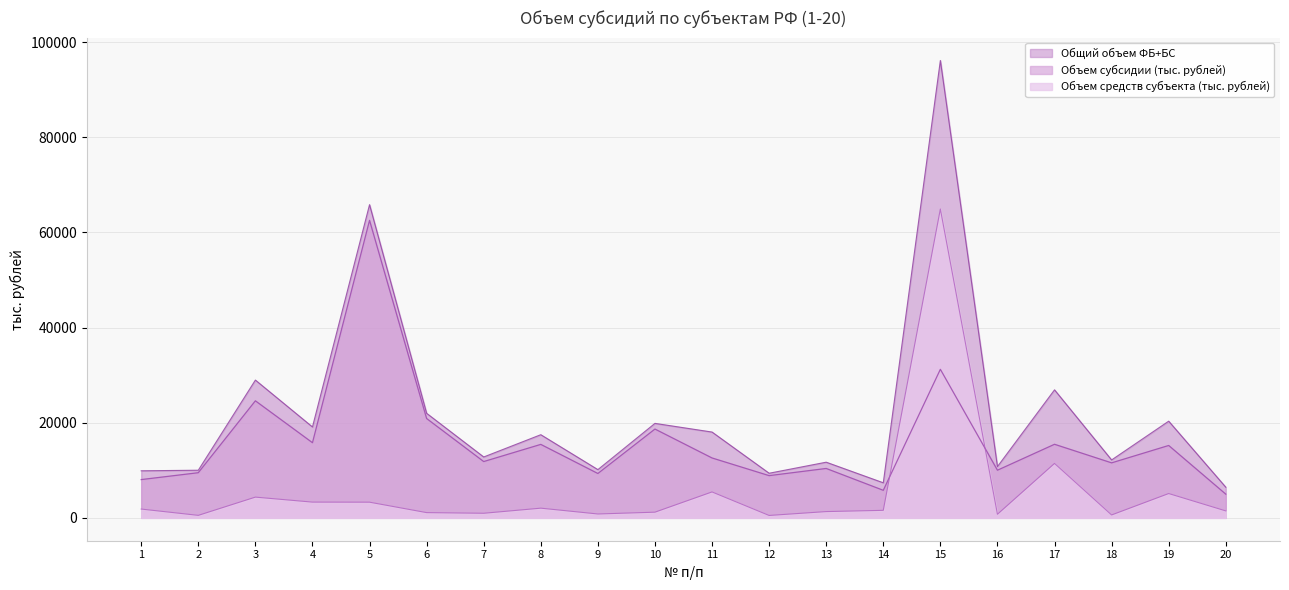

Rank the series by their maximum value, from lowest to highest.

Объем субсидии (тыс. рублей), Объем средств субъекта (тыс. рублей), Общий объем ФБ+БС